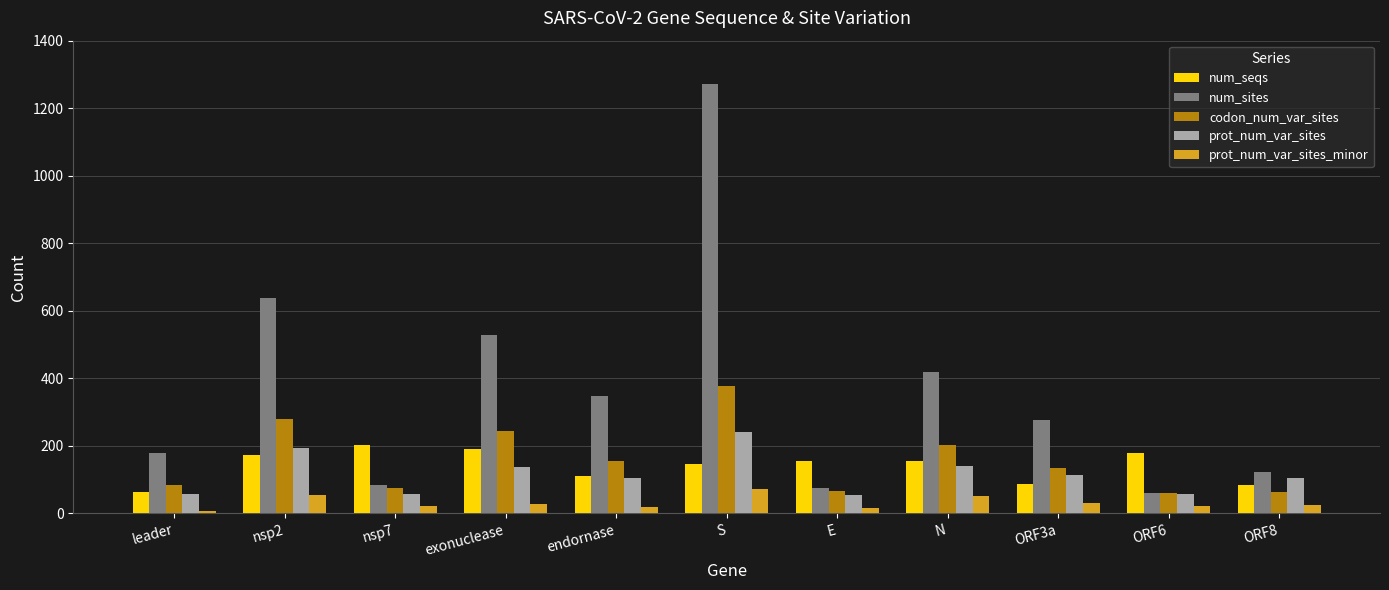

What is the difference between the maximum and minimum values in the prot_num_var_sites series?

187